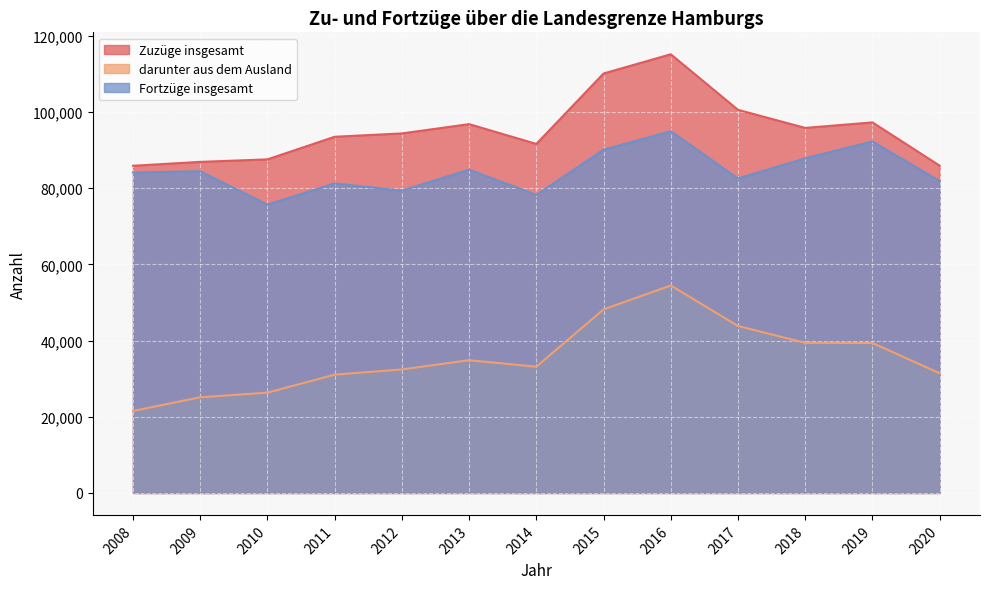

How many lines are shown in the chart?

3